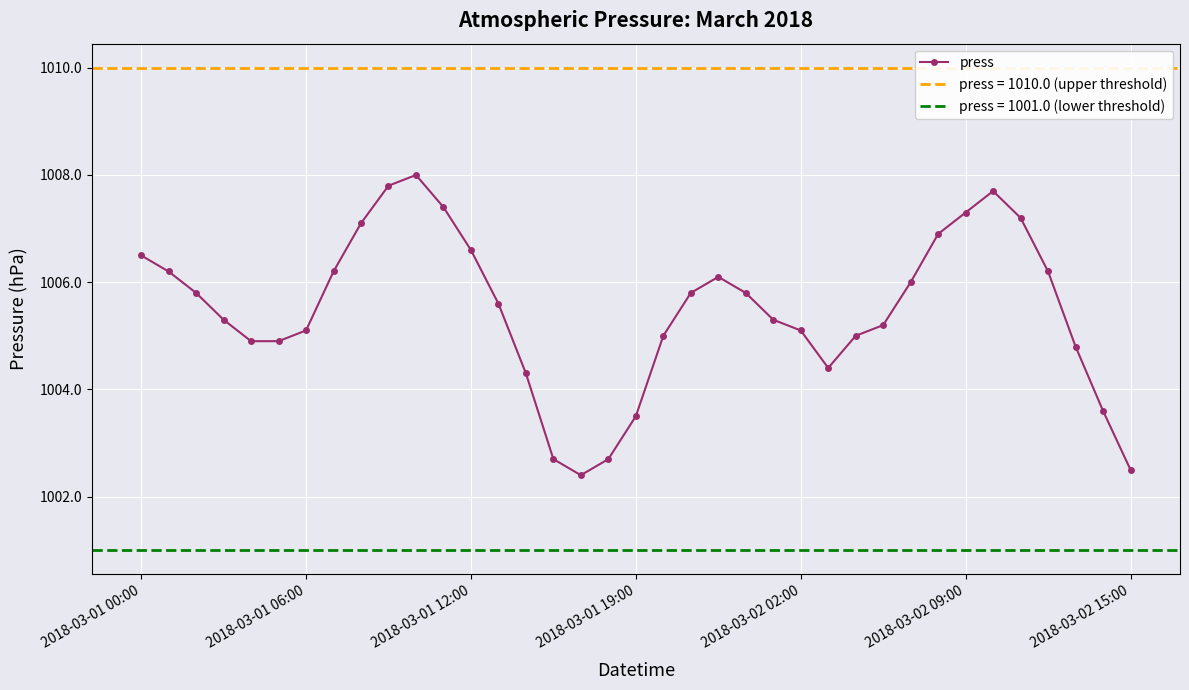

Reading left to right, what are all the values shown in this chart?

1006.5	1006.2	1005.8	1005.3	1004.9	1004.9	1005.1	1006.2	1007.1	1007.8	1008.0	1007.4	1006.6	1005.6	1004.3	1002.7	1002.4	1002.7	1003.5	1005.0	1005.8	1006.1	1005.8	1005.3	1005.1	1004.4	1005.0	1005.2	1006.0	1006.9	1007.3	1007.7	1007.2	1006.2	1004.8	1003.6	1002.5